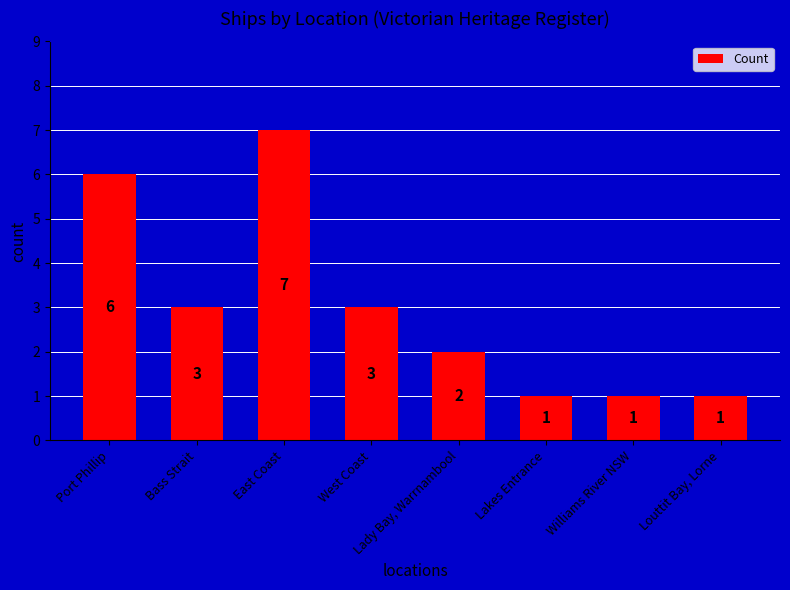

What is the difference between the values at Lakes Entrance and Port Phillip?

5